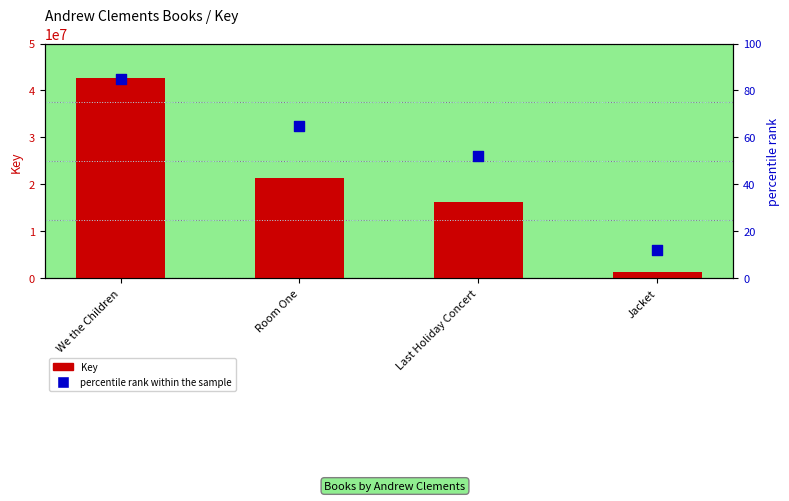

Which series has the largest Y range (max minus min)?

Key